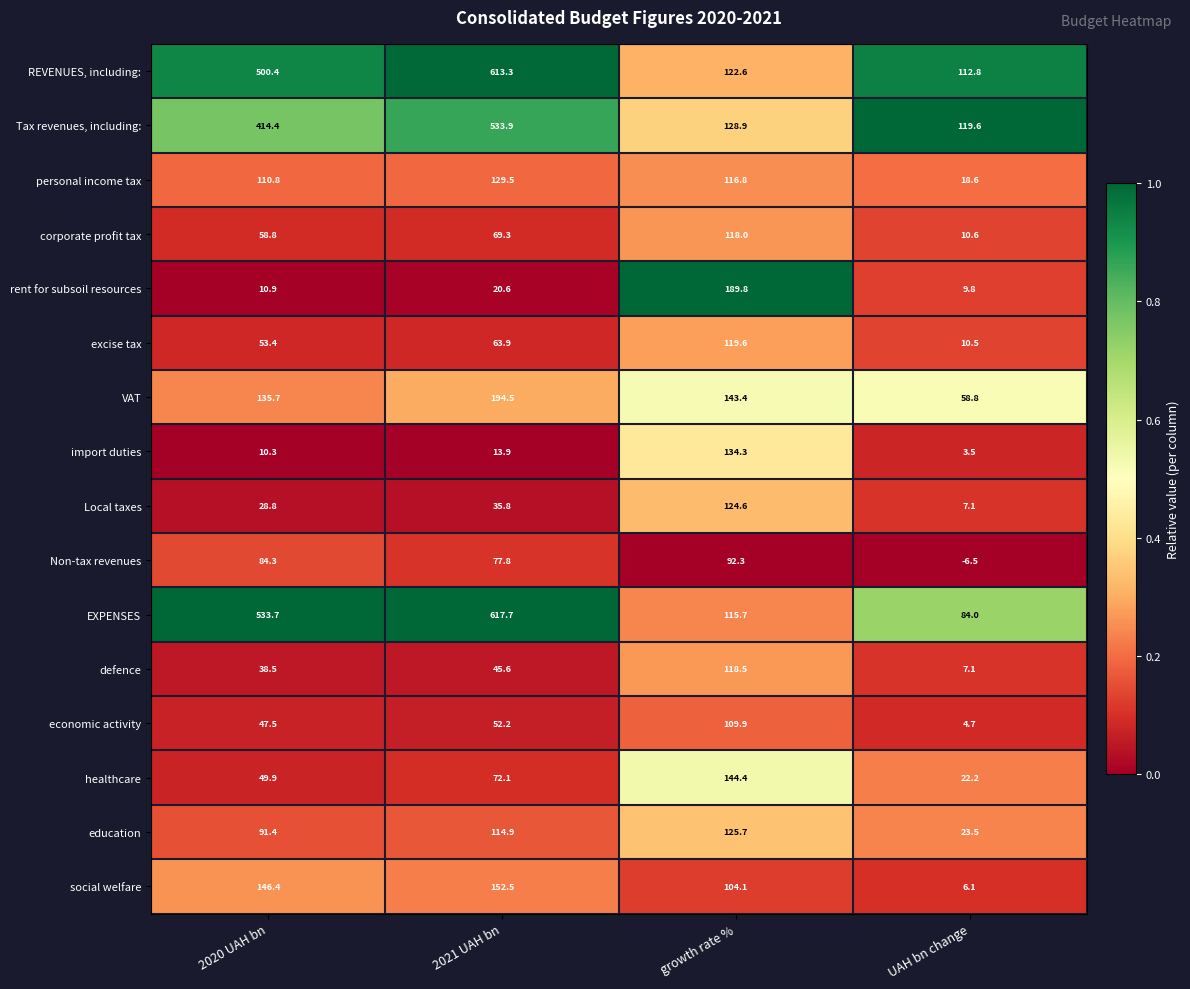

Rank the series by their maximum value, from highest to lowest.

EXPENSES, REVENUES, including:, Tax revenues, including:, VAT, rent for subsoil resources, social welfare, healthcare, import duties, personal income tax, education, Local taxes, excise tax, defence, corporate profit tax, economic activity, Non-tax revenues